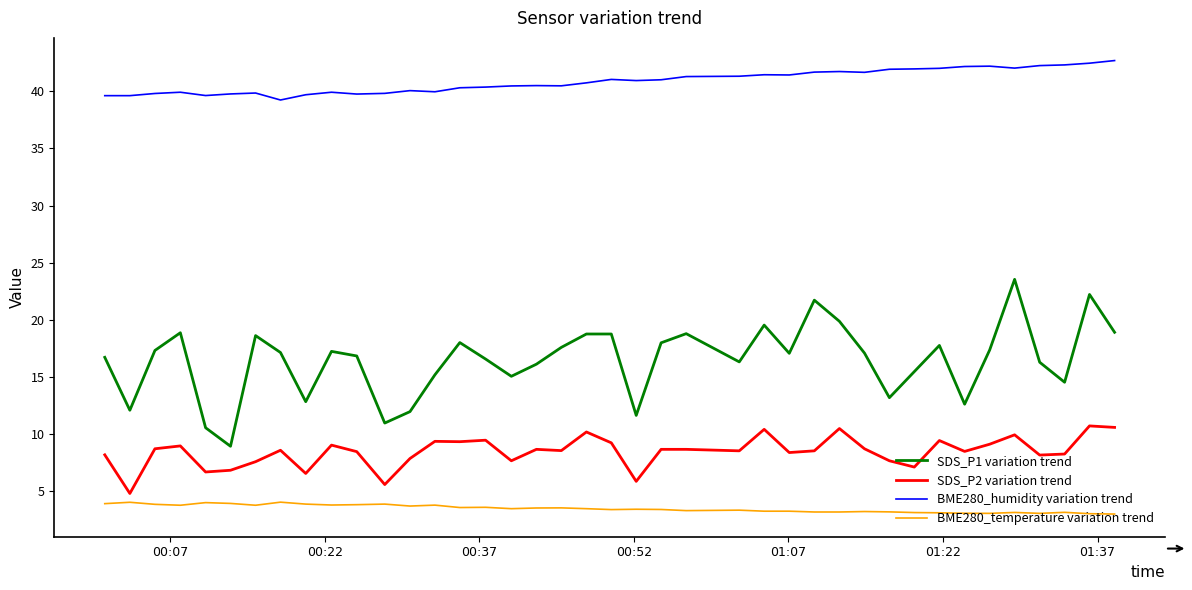

True or false: BME280_humidity variation trend and SDS_P1 variation trend cross at least once.

False